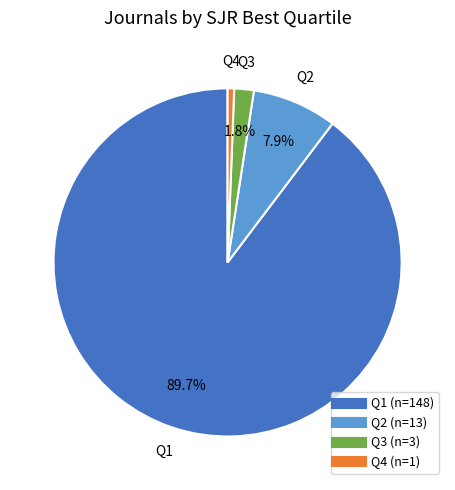

Rank the categories by value from highest to lowest.

Q1, Q2, Q3, Q4